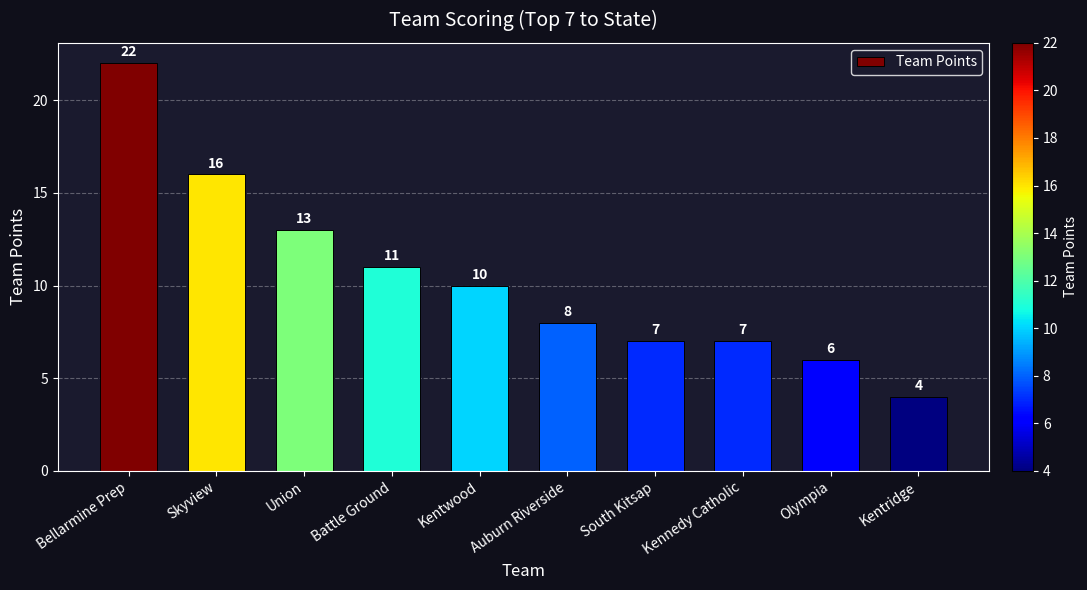

What is the change in value from Union to Battle Ground?

-2